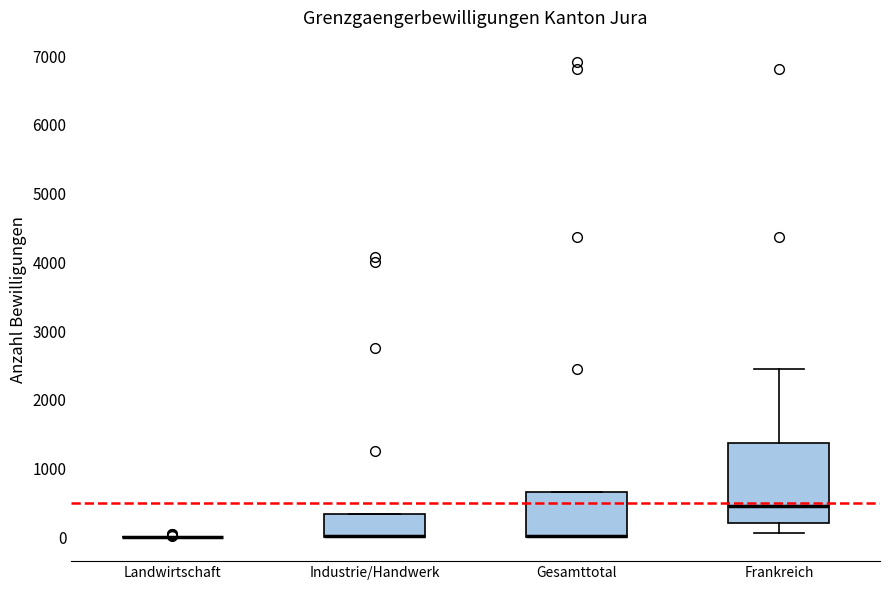

Reading left to right, read every box against the y-axis: the position of its median line, the range the box covers, and the ends of its whiskers. The values are not printed on the chart, so give them approximately, as read against the axis.

Landwirtschaft: box collapsed to a line at 0, whiskers 0 to 0
Industrie/Handwerk: median 0 (drawn on the box's lower edge), box 0 to 300, whiskers 0 to 300
Gesamttotal: median 0 (drawn on the box's lower edge), box 0 to 700, whiskers 0 to 700
Frankreich: median 500, box 200 to 1400, whiskers 100 to 2400